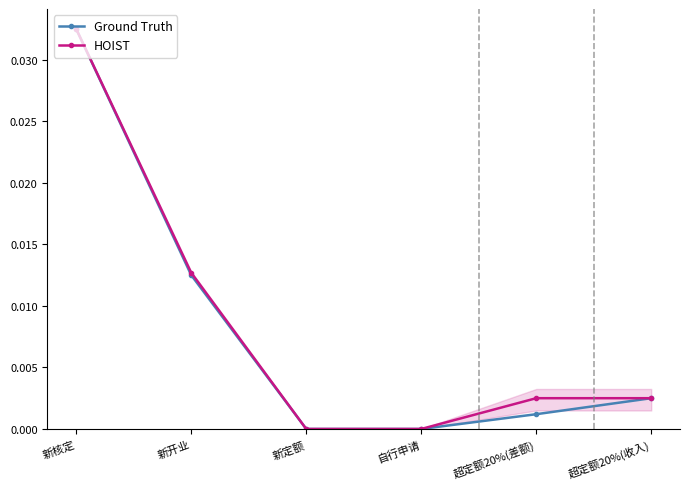

At which category is the sum across all series the highest?

新核定